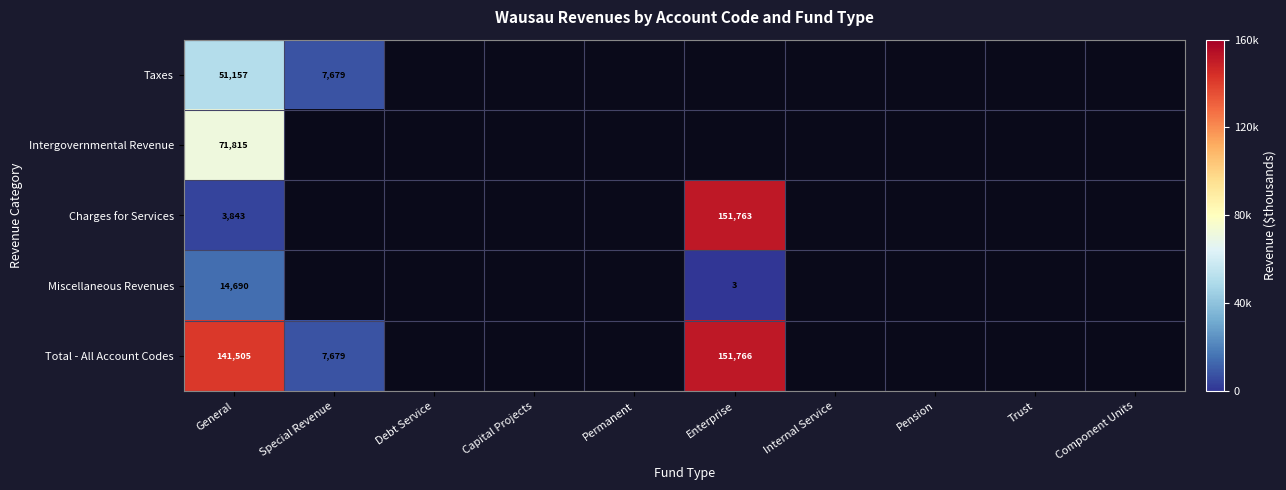

Is it true that Taxes equals 11048 at Special Revenue?

False